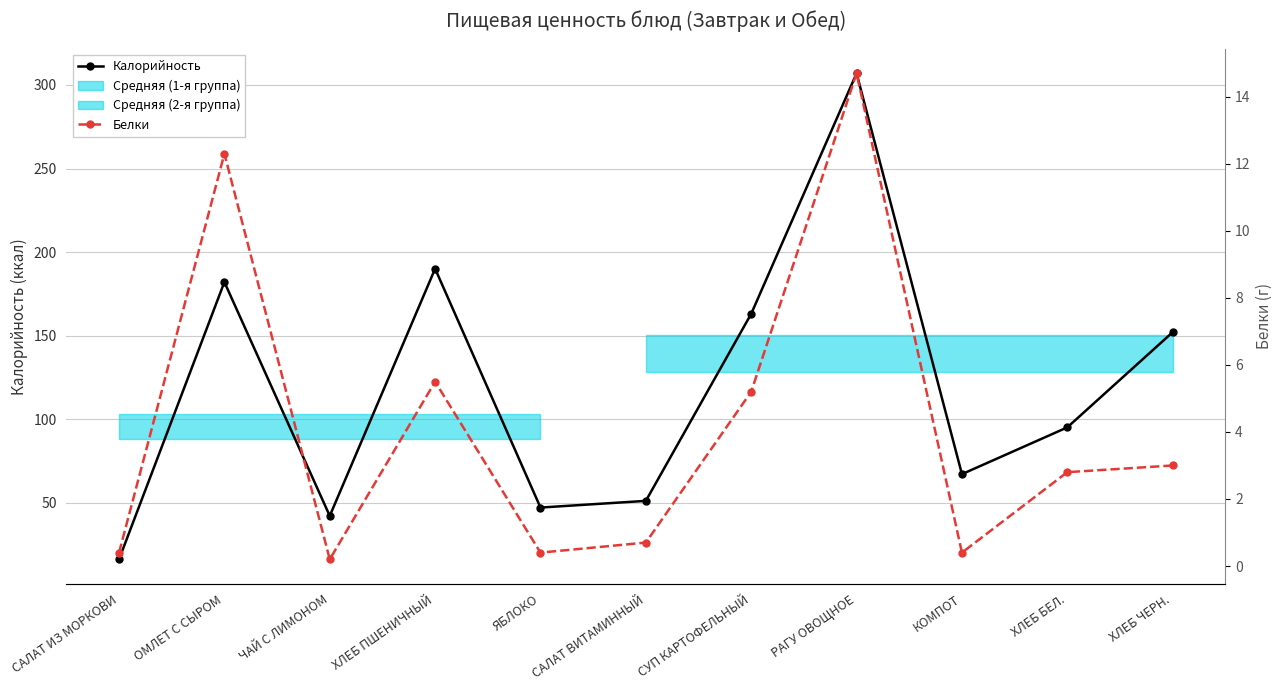

Reading right to left, transcribe all the data shown in this chart.

Калорийность: ХЛЕБ ЧЕРН.=152.0	ХЛЕБ БЕЛ.=95.0	КОМПОТ=67.0	РАГУ ОВОЩНОЕ=307.0	СУП КАРТОФЕЛЬНЫЙ=163.0	САЛАТ ВИТАМИННЫЙ=51.0	ЯБЛОКО=47.0	ХЛЕБ ПШЕНИЧНЫЙ=190.0	ЧАЙ С ЛИМОНОМ=42.0	ОМЛЕТ С СЫРОМ=182.0	САЛАТ ИЗ МОРКОВИ=16.0
Белки: ХЛЕБ ЧЕРН.=3.0	ХЛЕБ БЕЛ.=2.8	КОМПОТ=0.4	РАГУ ОВОЩНОЕ=14.7	СУП КАРТОФЕЛЬНЫЙ=5.2	САЛАТ ВИТАМИННЫЙ=0.7	ЯБЛОКО=0.4	ХЛЕБ ПШЕНИЧНЫЙ=5.5	ЧАЙ С ЛИМОНОМ=0.2	ОМЛЕТ С СЫРОМ=12.3	САЛАТ ИЗ МОРКОВИ=0.4